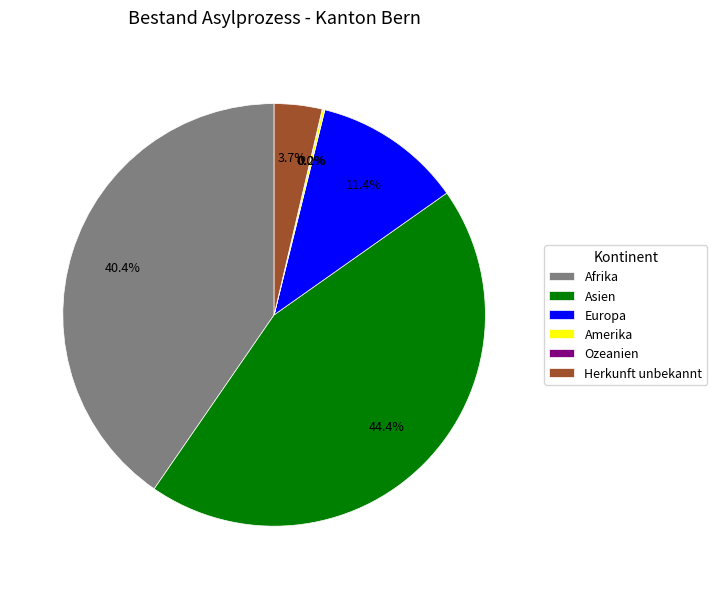

Does Europa represent more than half of the total?

No